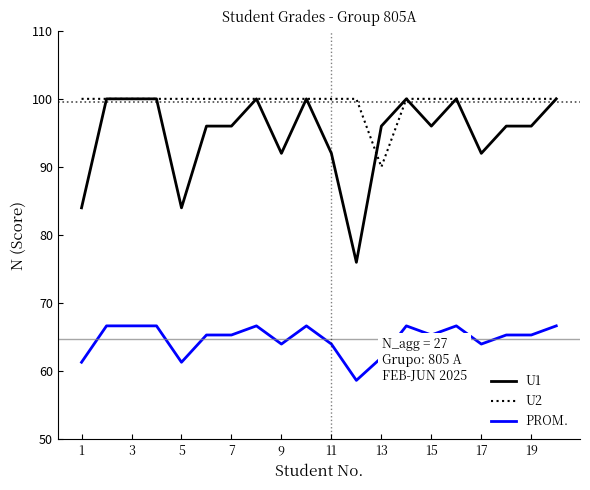

Which series has the largest range (max minus min)?

U1